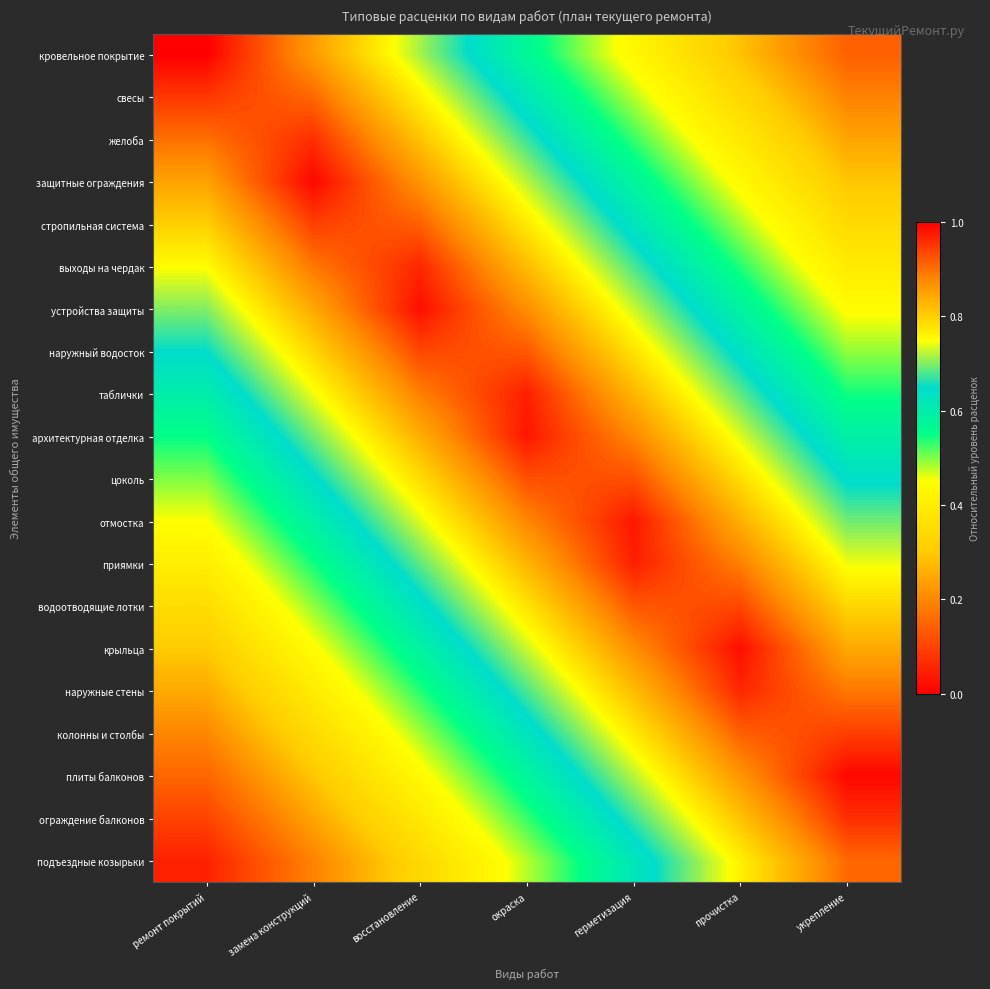

Count the number of data series in this chart.

20